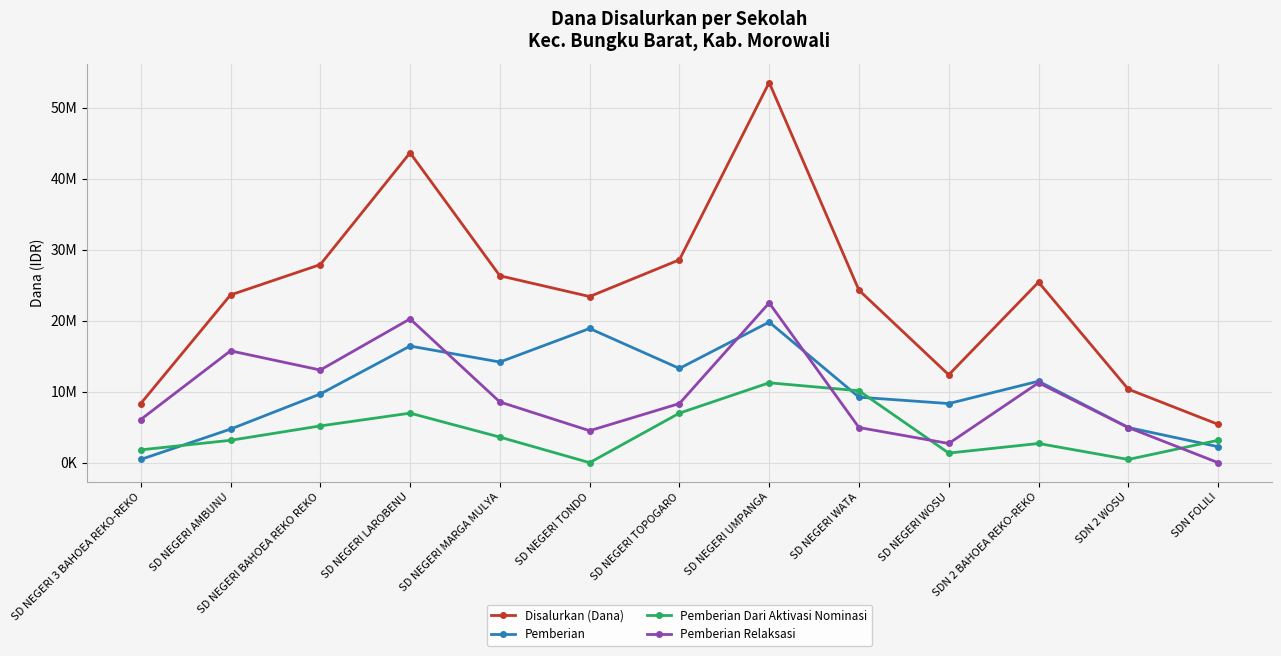

Which category has the lowest value in the Pemberian Dari Aktivasi Nominasi series?

SD NEGERI TONDO